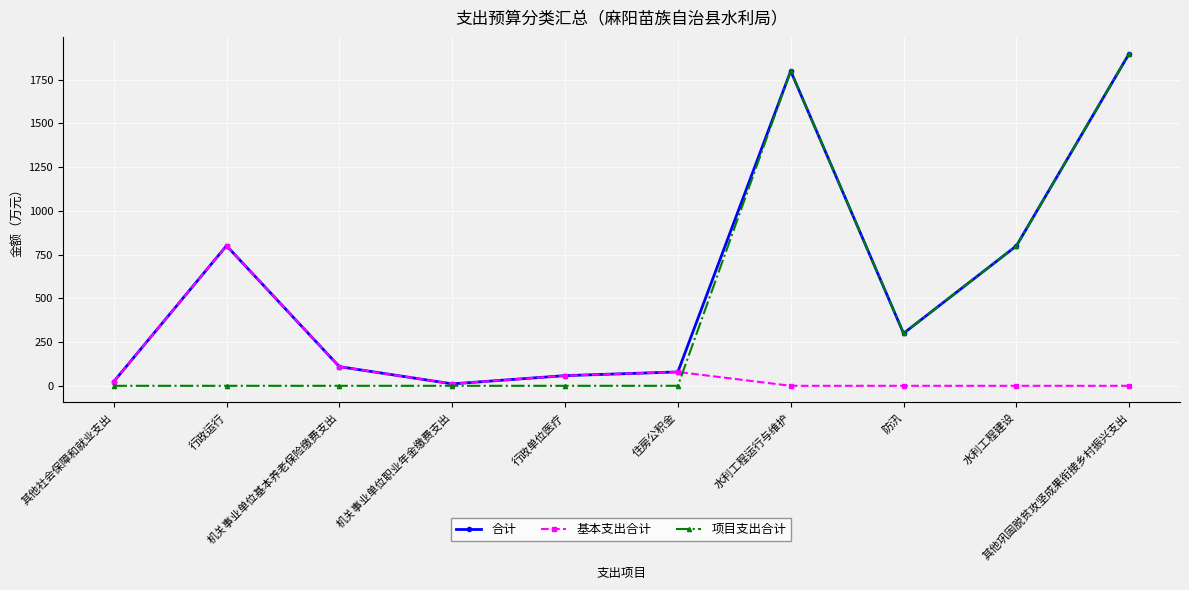

What is the sum of the 合计 values at 水利工程建设 and 行政运行?

1600.9